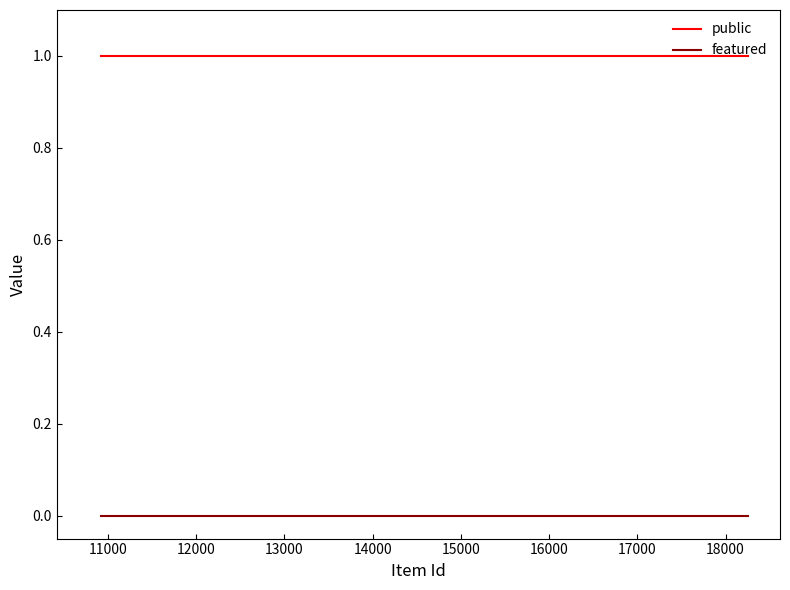

Which series has the largest total across all categories?

public